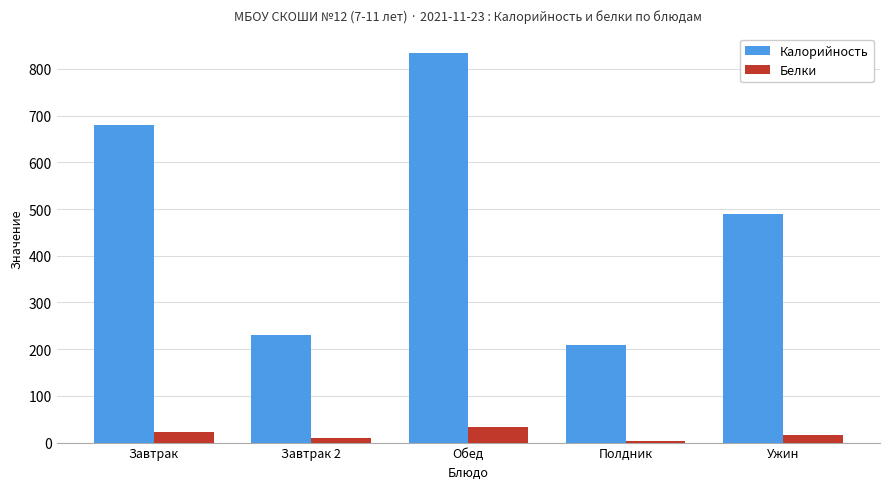

What is the maximum value shown in the chart?

834.0